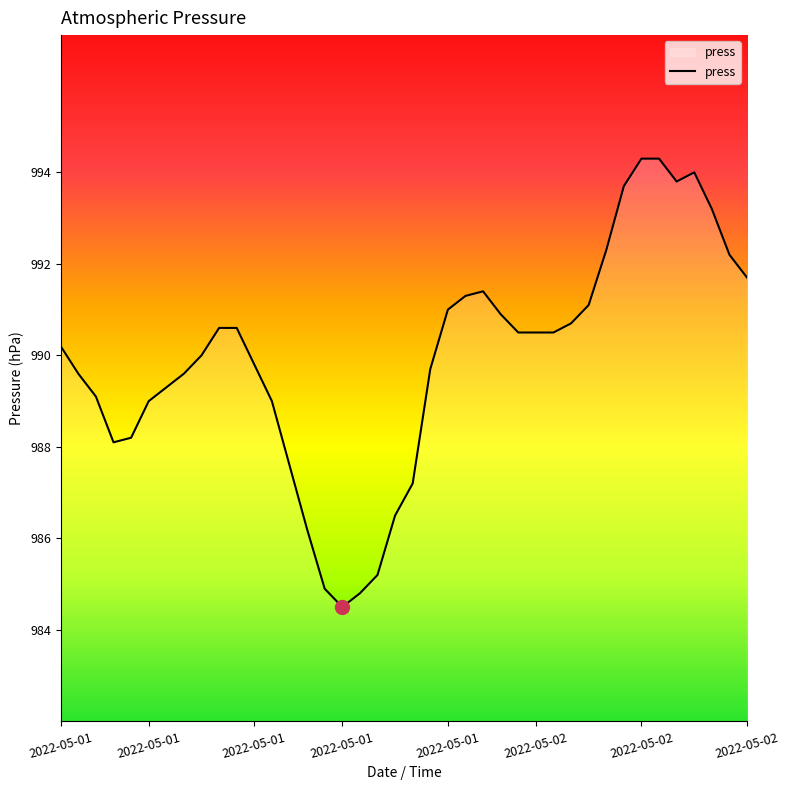

What is the smallest value displayed?

984.5